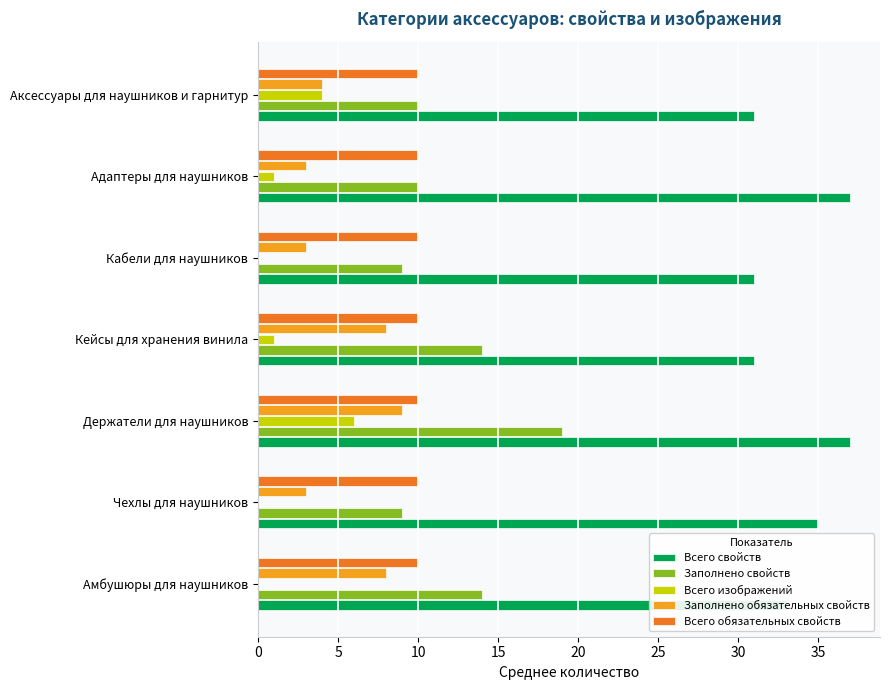

At which category is the sum across all series the highest?

Держатели для наушников